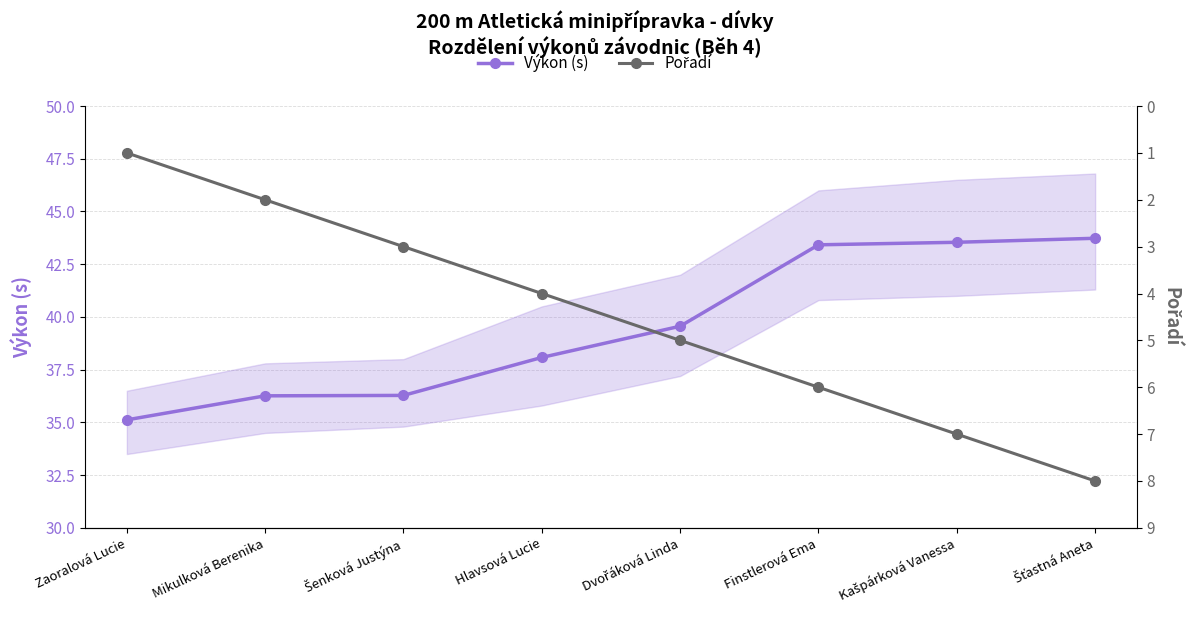

Does the chart display data point markers on the line(s)?

Yes